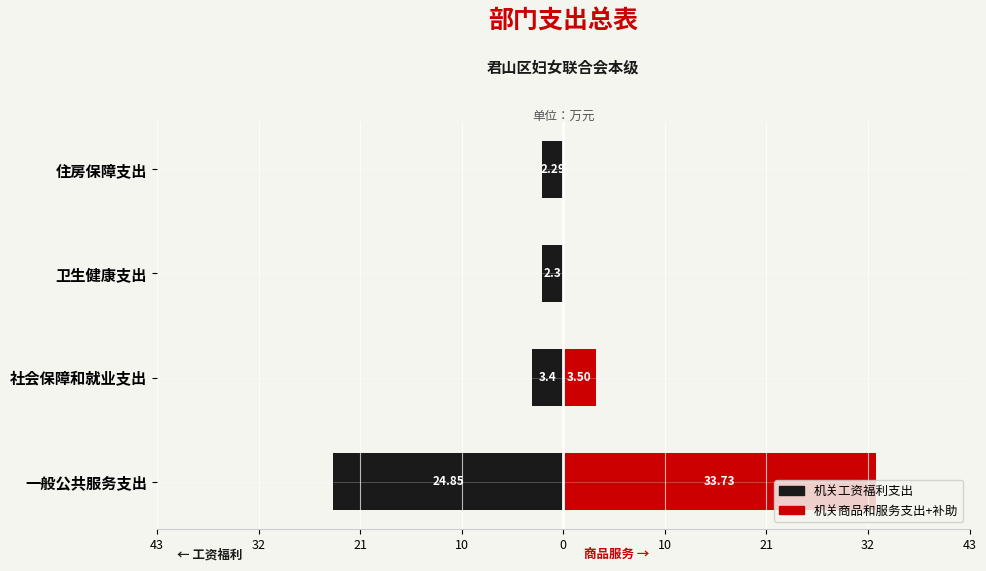

How many categories are shown in the chart?

4